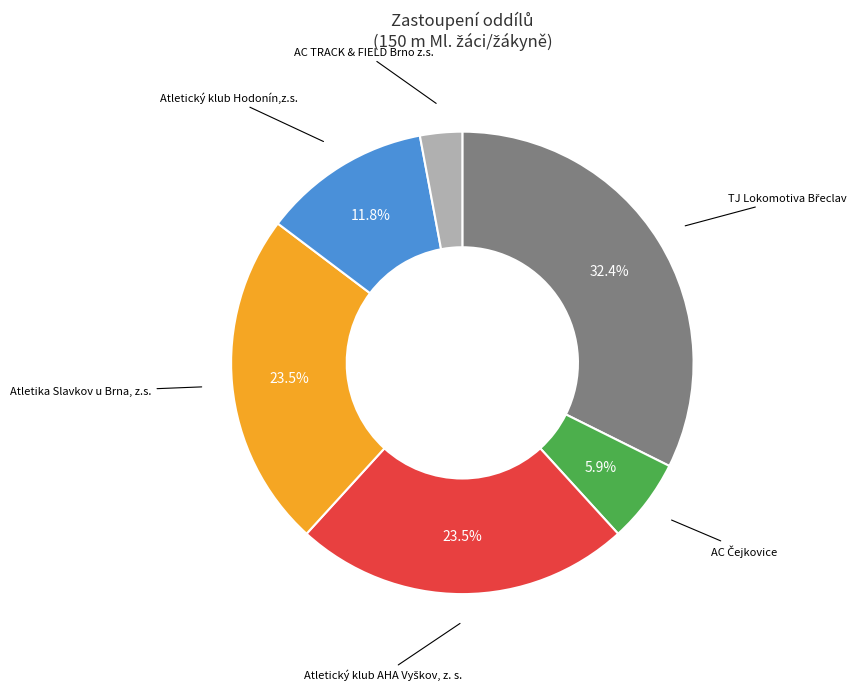

How many slices are in this pie chart?

6